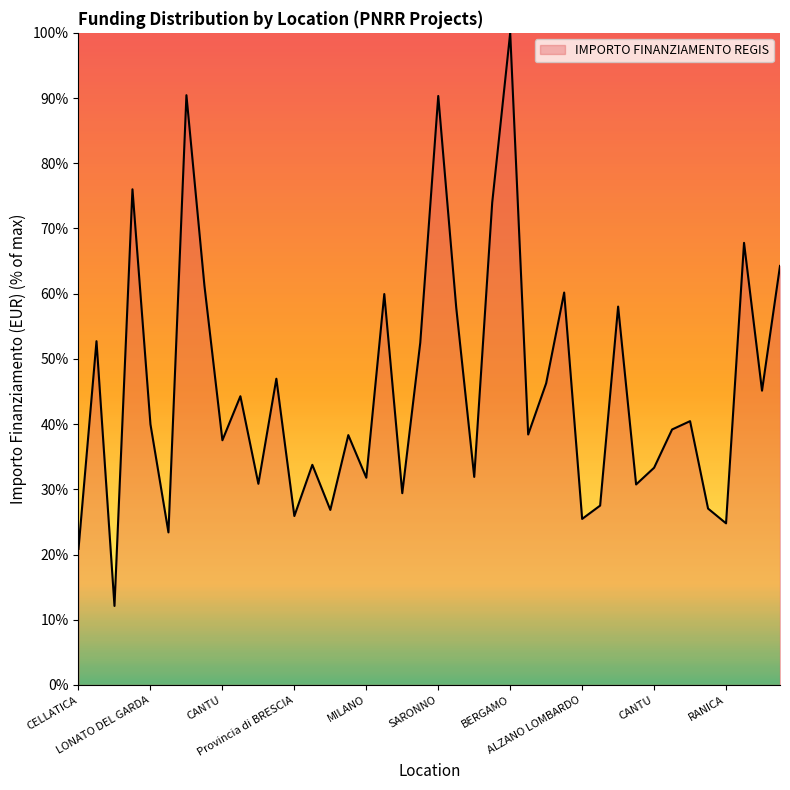

What is the difference between the maximum and minimum values?

87.9